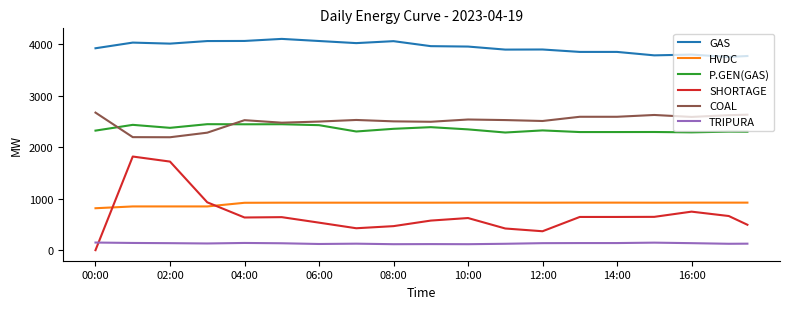

True or false: COAL has more than 0 interior local peaks.

True